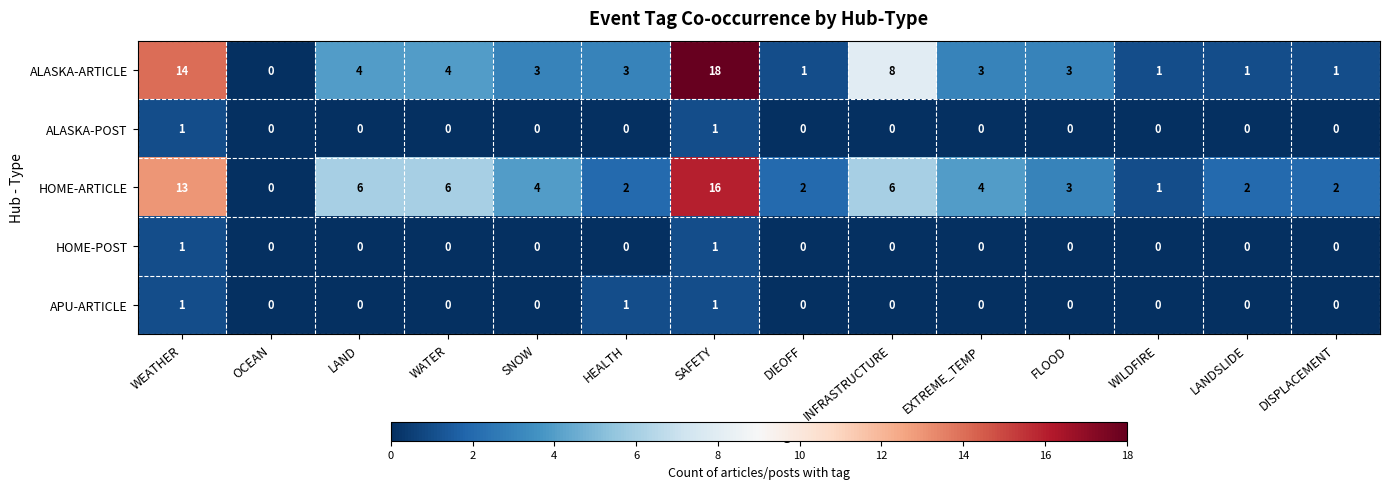

At which label does ALASKA-ARTICLE reach its peak?

SAFETY